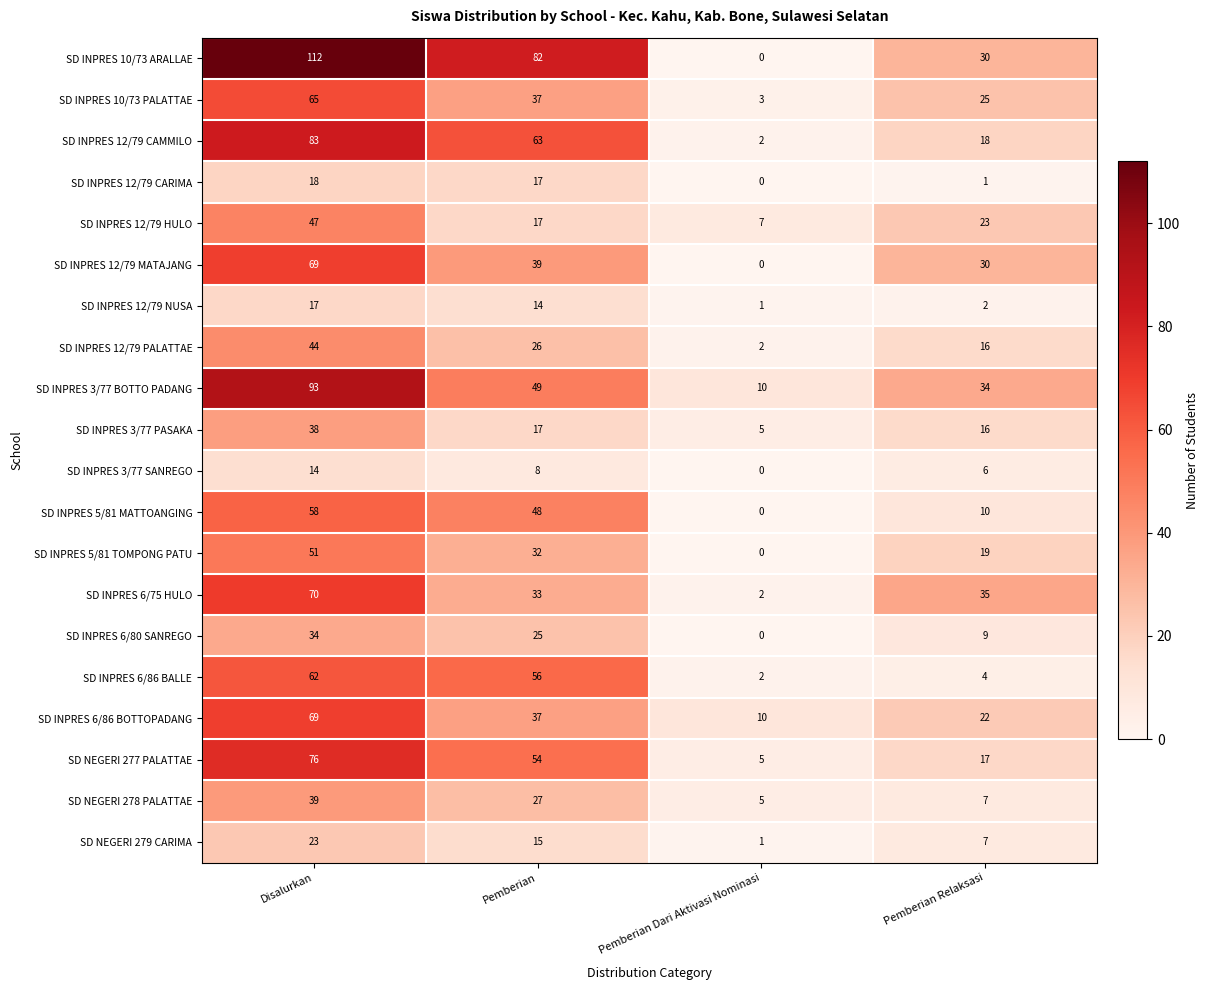

What is the difference between the SD INPRES 12/79 HULO values at Disalurkan and Pemberian?

30